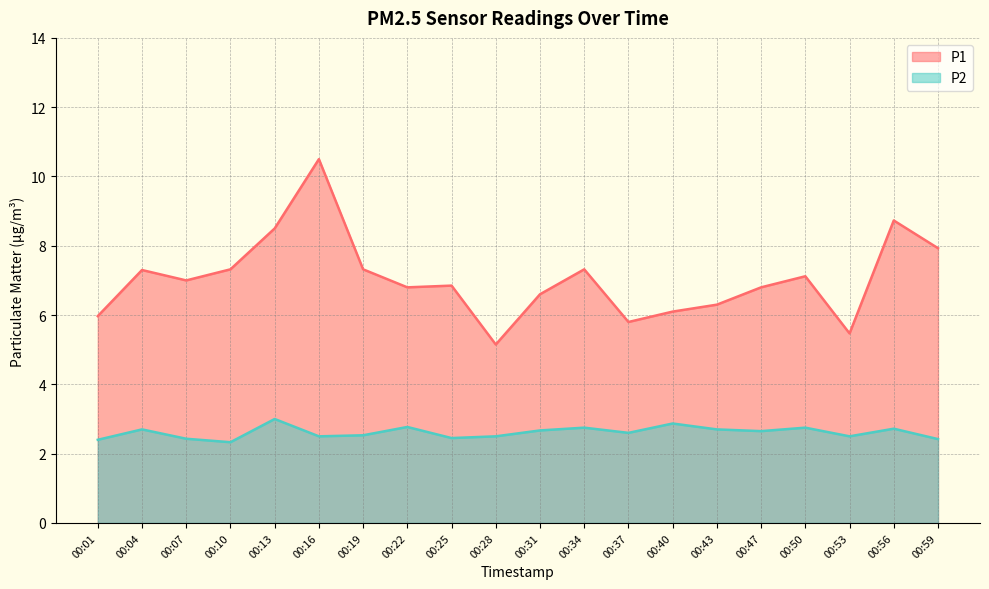

Reading right to left, what are all the values shown in this chart?

P1: 7.9	8.7	5.5	7.1	6.8	6.3	6.1	5.8	7.3	6.6	5.2	6.8	6.8	7.3	10.5	8.5	7.3	7.0	7.3	6.0
P2: 2.4	2.7	2.5	2.8	2.6	2.7	2.9	2.6	2.8	2.7	2.5	2.5	2.8	2.5	2.5	3.0	2.3	2.4	2.7	2.4